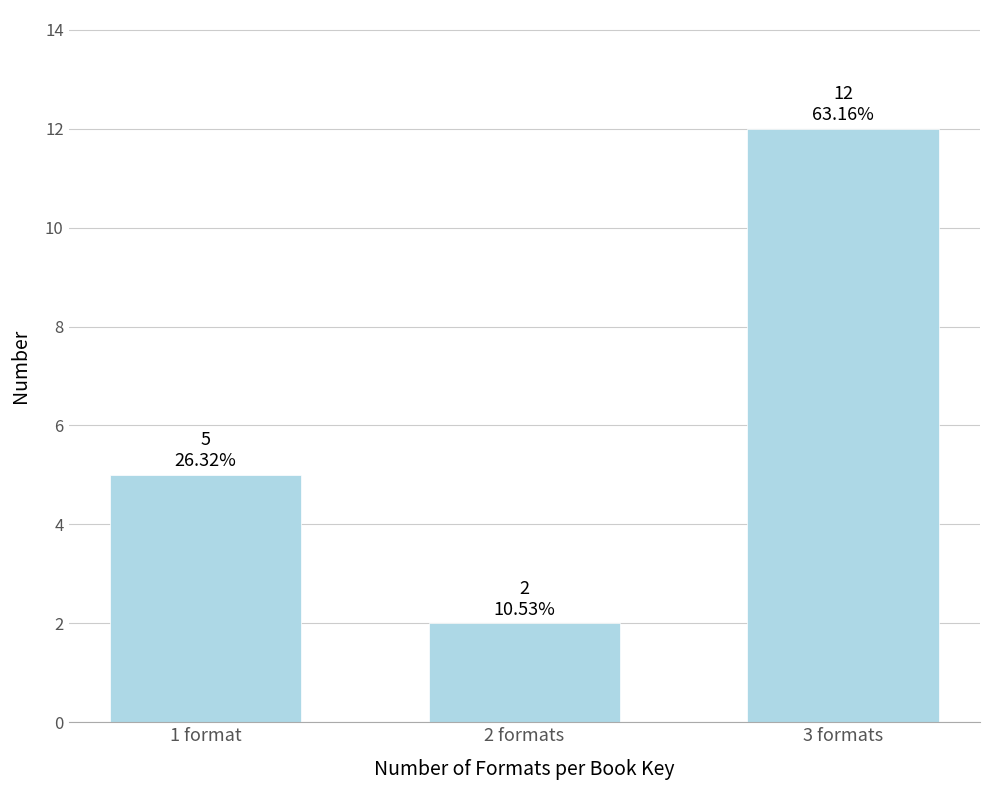

Reading right to left, what are all the values shown in this chart?

3 formats=12	2 formats=2	1 format=5